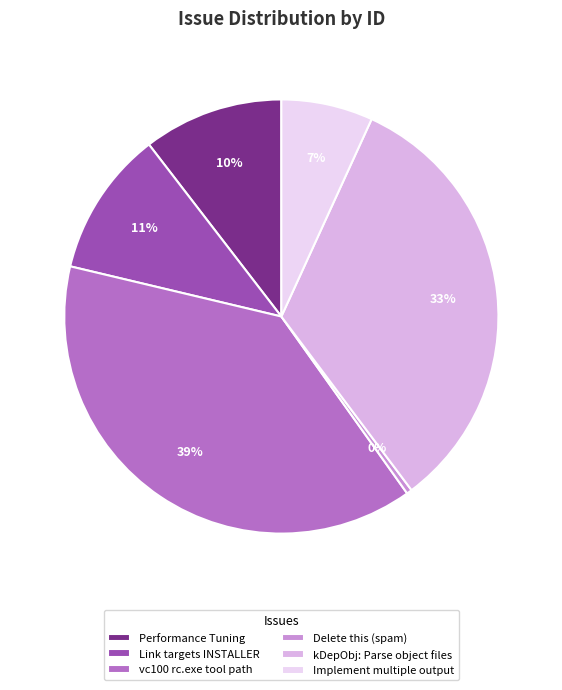

What is the ratio of the value at Implement multiple output to the value at Delete this (spam)?

17.0